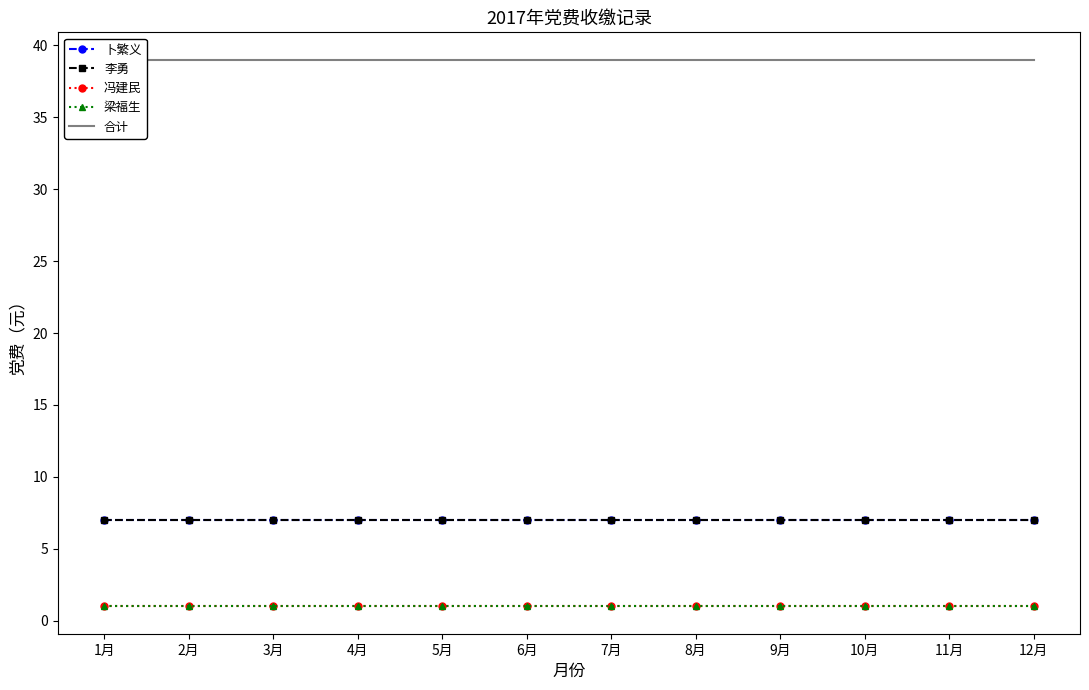

What is the minimum value for 梁福生?

1